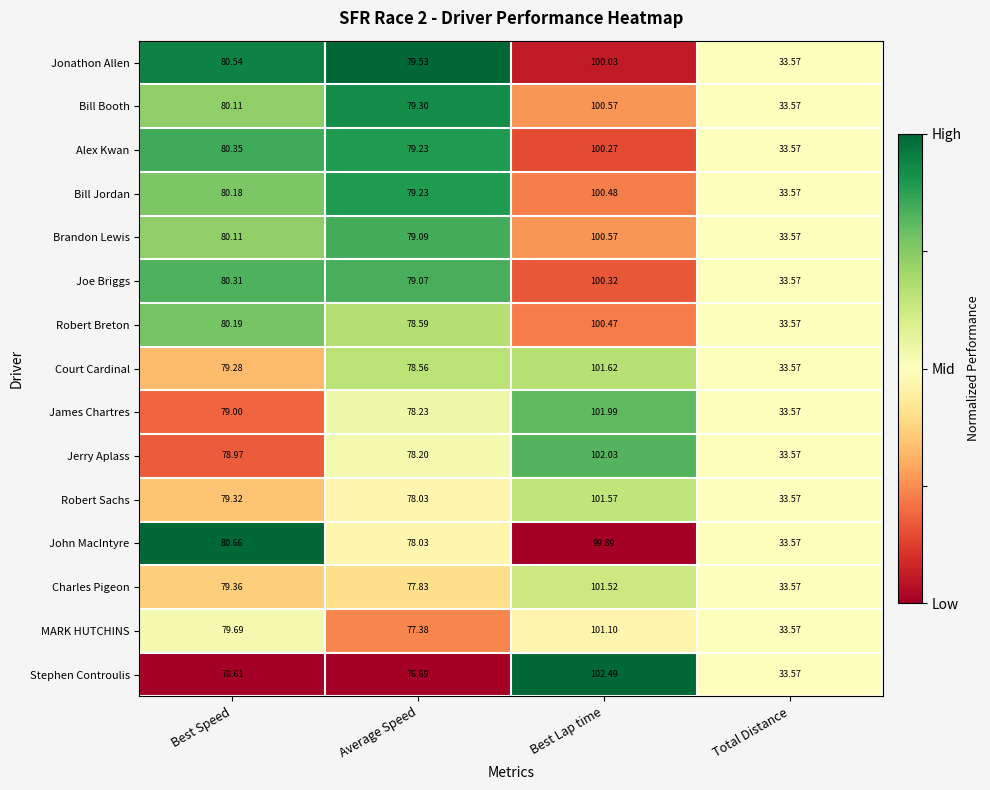

Which series has the largest total across all categories?

Jonathon Allen